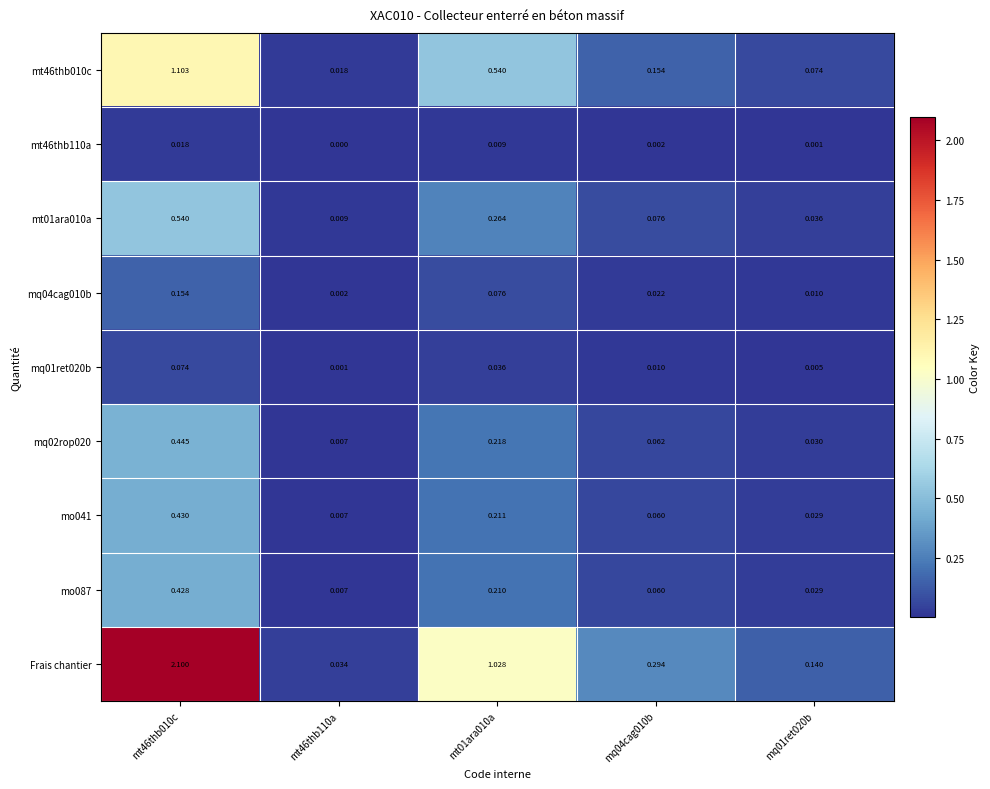

Which series has the largest total across all categories?

Frais chantier